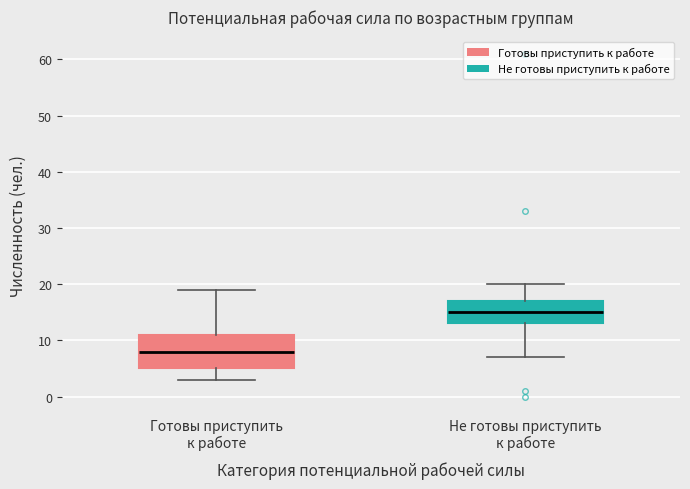

Which box's median line is the highest?

Не готовы приступить к работе